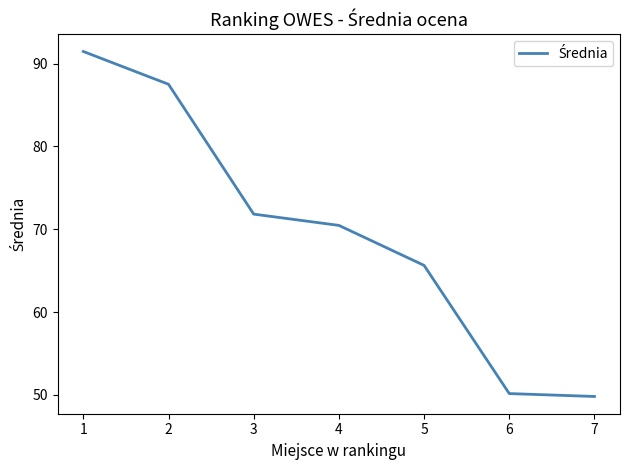

Approximately how many times larger is the value at 6 compared to 5?

0.8